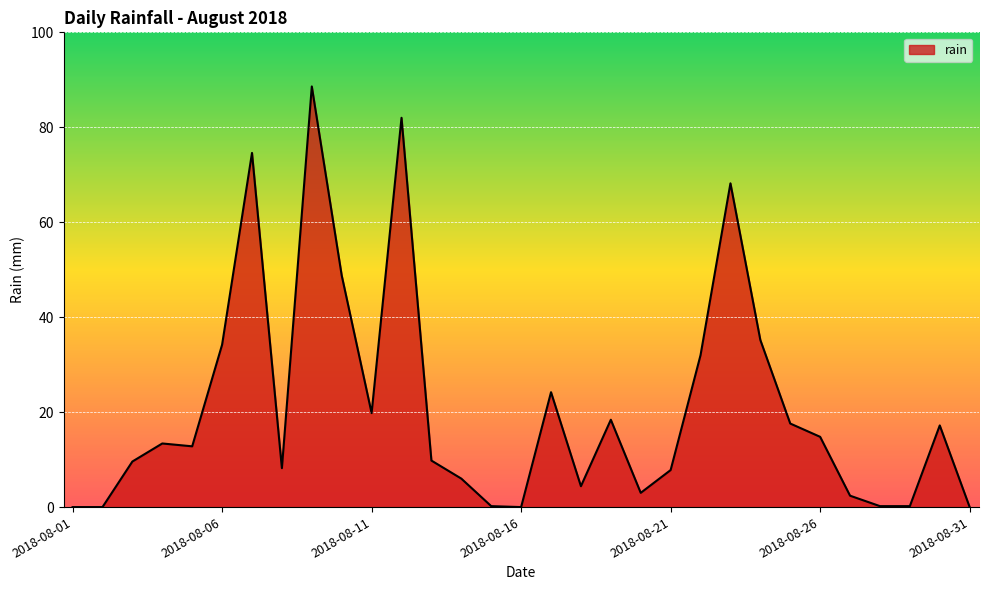

What is the difference between the maximum and minimum values?

88.6